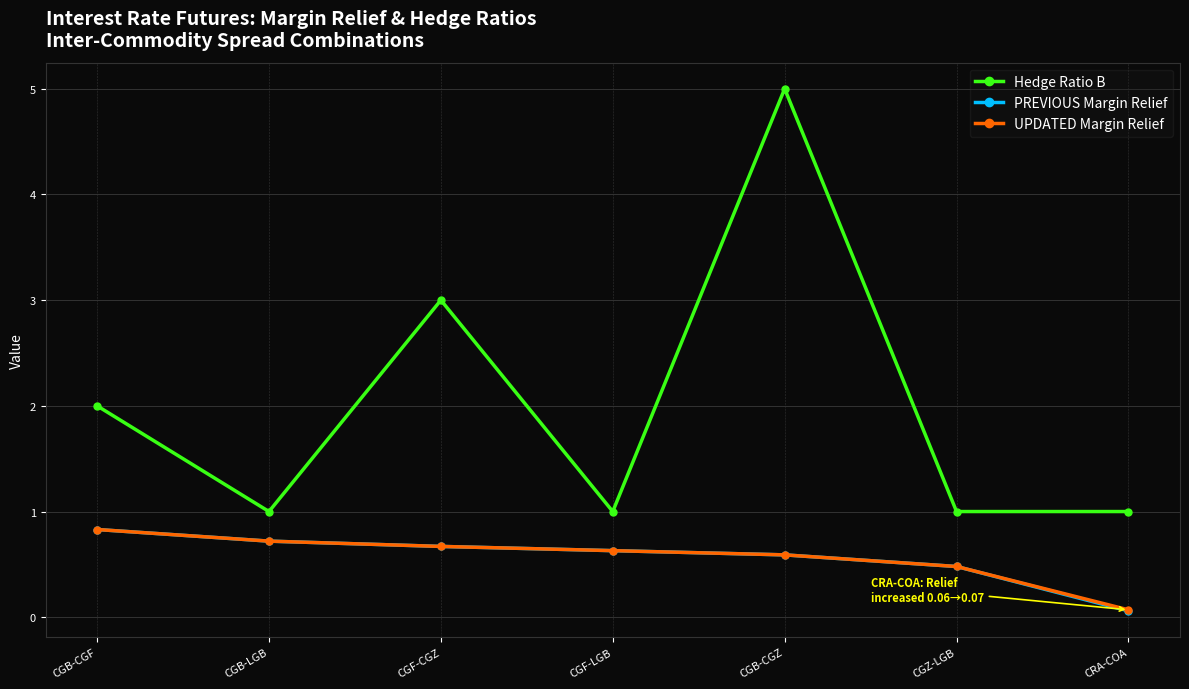

What are all the series names shown in the legend?

Hedge Ratio B, PREVIOUS Margin Relief, UPDATED Margin Relief